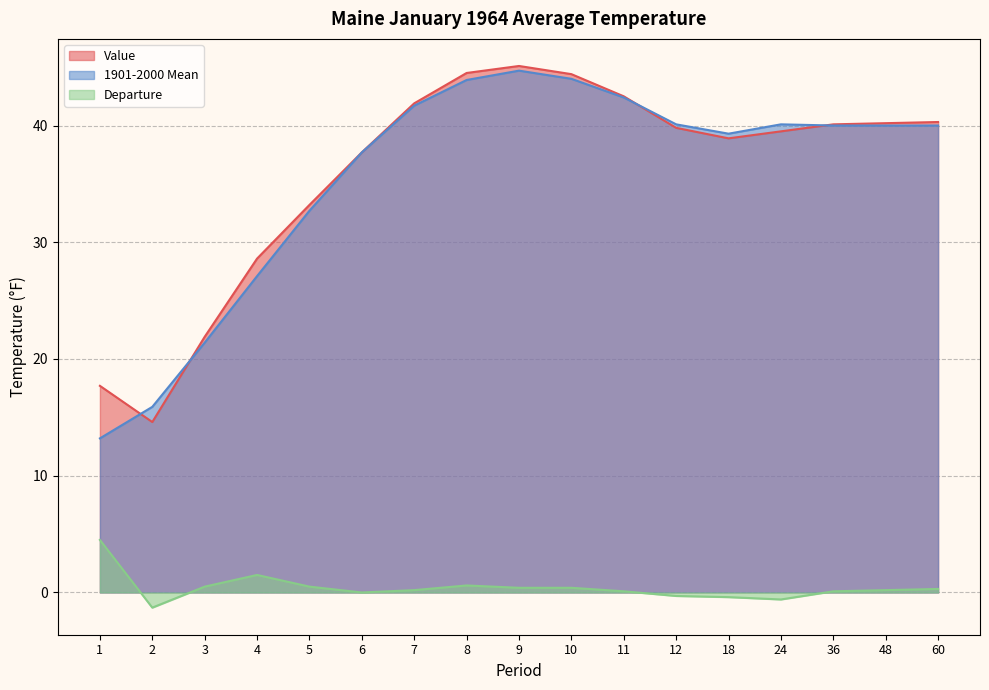

Reading right to left, transcribe all the data shown in this chart.

Value: 40.3	40.2	40.1	39.5	38.9	39.8	42.5	44.4	45.1	44.5	41.9	37.7	33.2	28.6	21.9	14.6	17.7
1901-2000 Mean: 40.0	40.0	40.0	40.1	39.3	40.1	42.4	44.0	44.7	43.9	41.7	37.7	32.7	27.1	21.4	15.9	13.2
Departure: 0.3	0.2	0.1	-0.6	-0.4	-0.3	0.1	0.4	0.4	0.6	0.2	0.0	0.5	1.5	0.5	-1.3	4.5